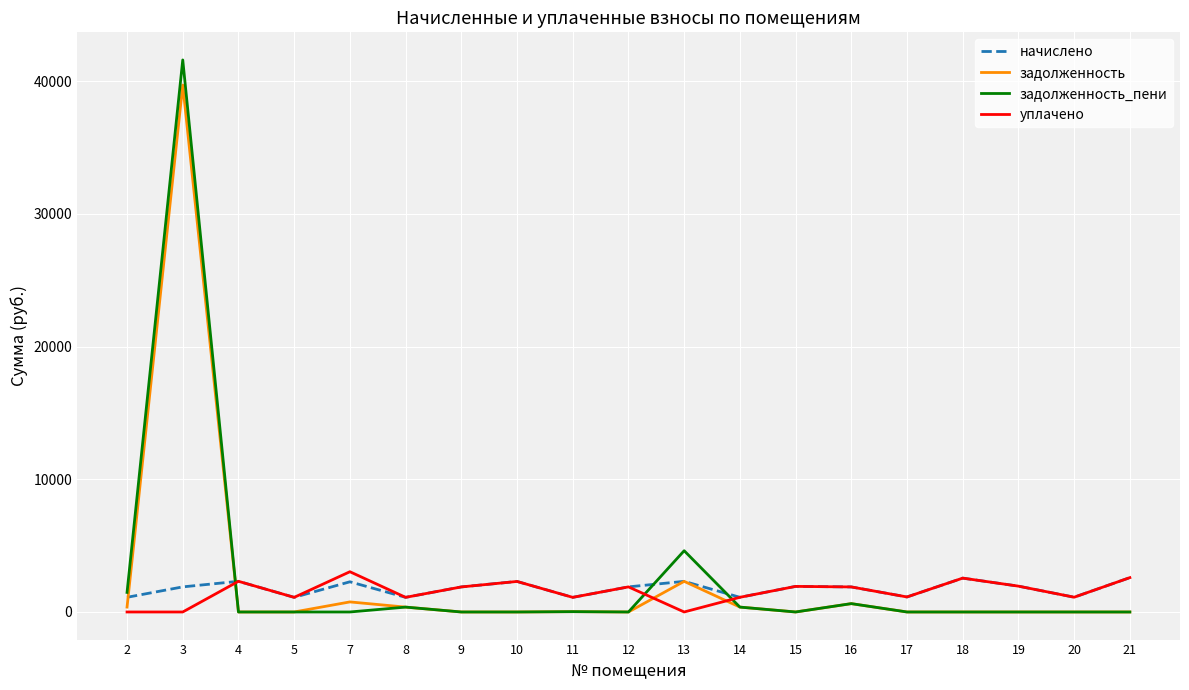

Is the value of уплачено at 20 greater than the value of задолженность_пени at 11?

Yes